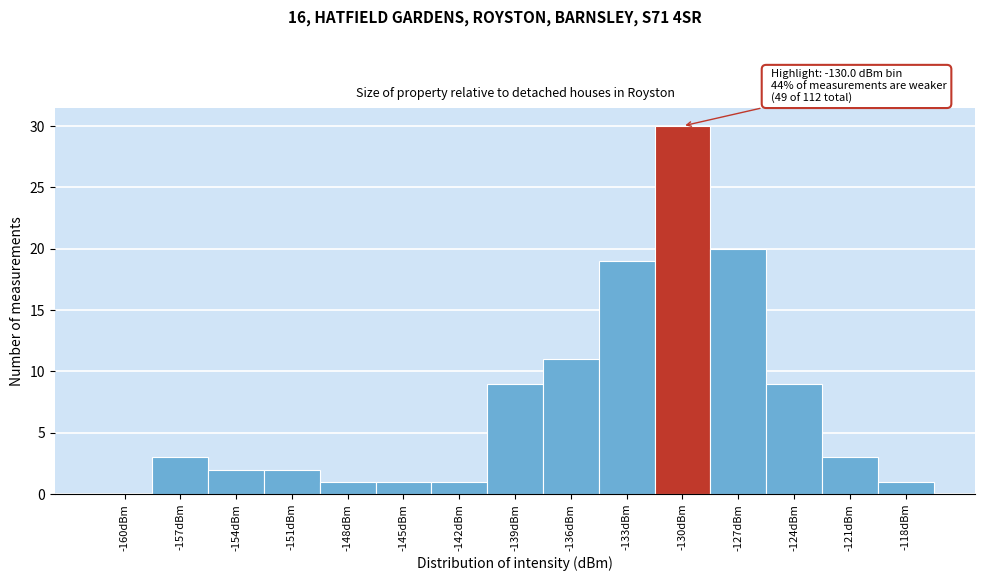

Reading left to right, list all the values displayed in this chart.

-160dBm=0	-157dBm=3	-154dBm=2	-151dBm=2	-148dBm=1	-145dBm=1	-142dBm=1	-139dBm=9	-136dBm=11	-133dBm=19	-130dBm=30	-127dBm=20	-124dBm=9	-121dBm=3	-118dBm=1